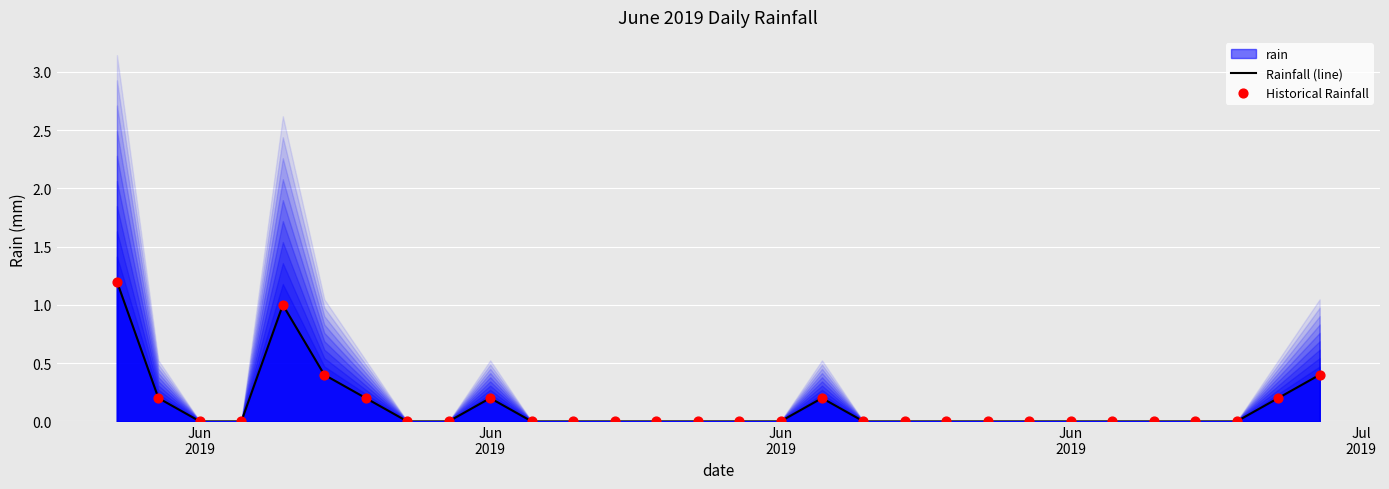

Which series has the largest total across all categories?

Rainfall (line)